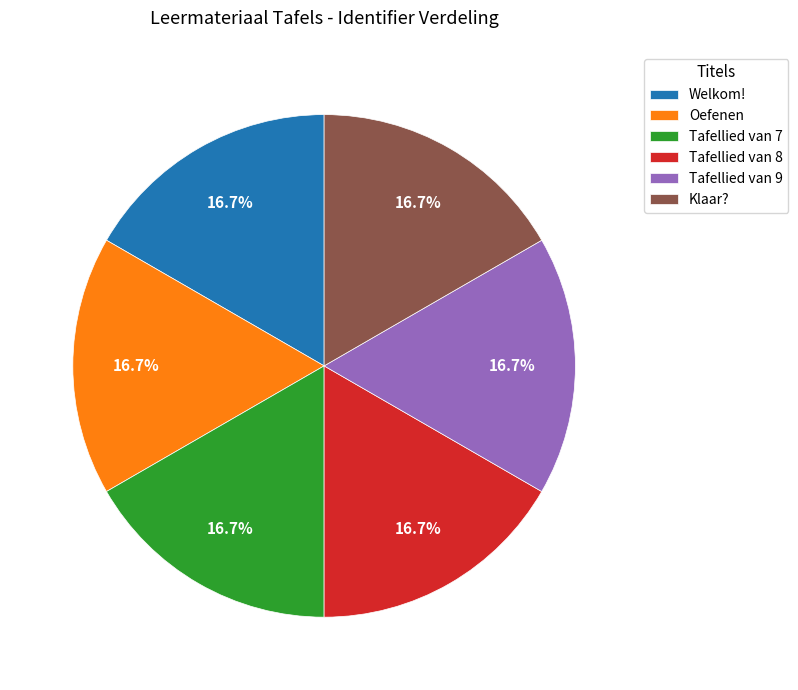

Is there a majority slice in this chart?

No